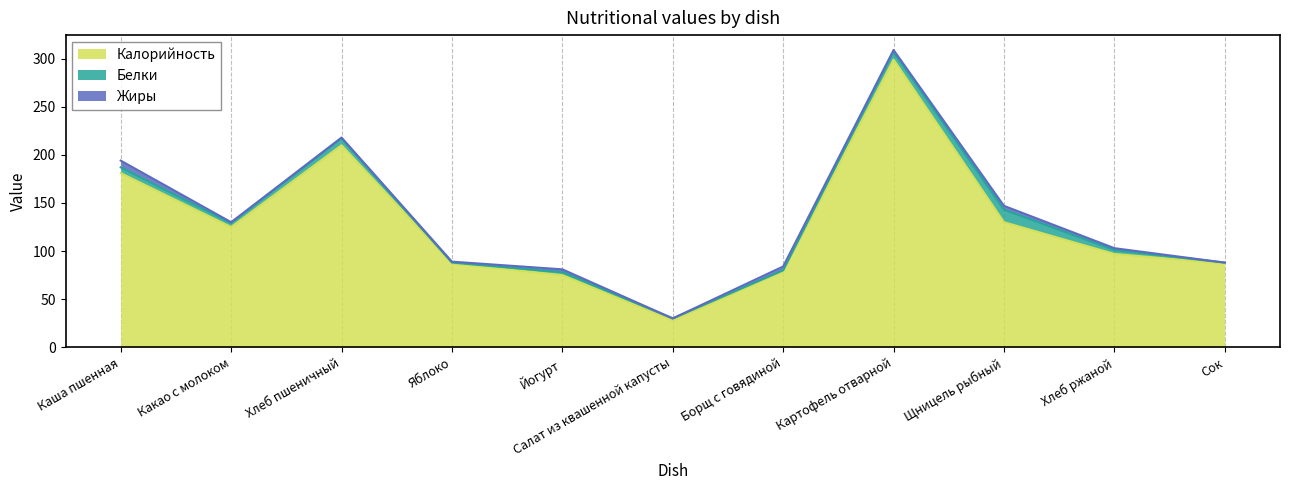

Which series has the widest spread of values?

Калорийность